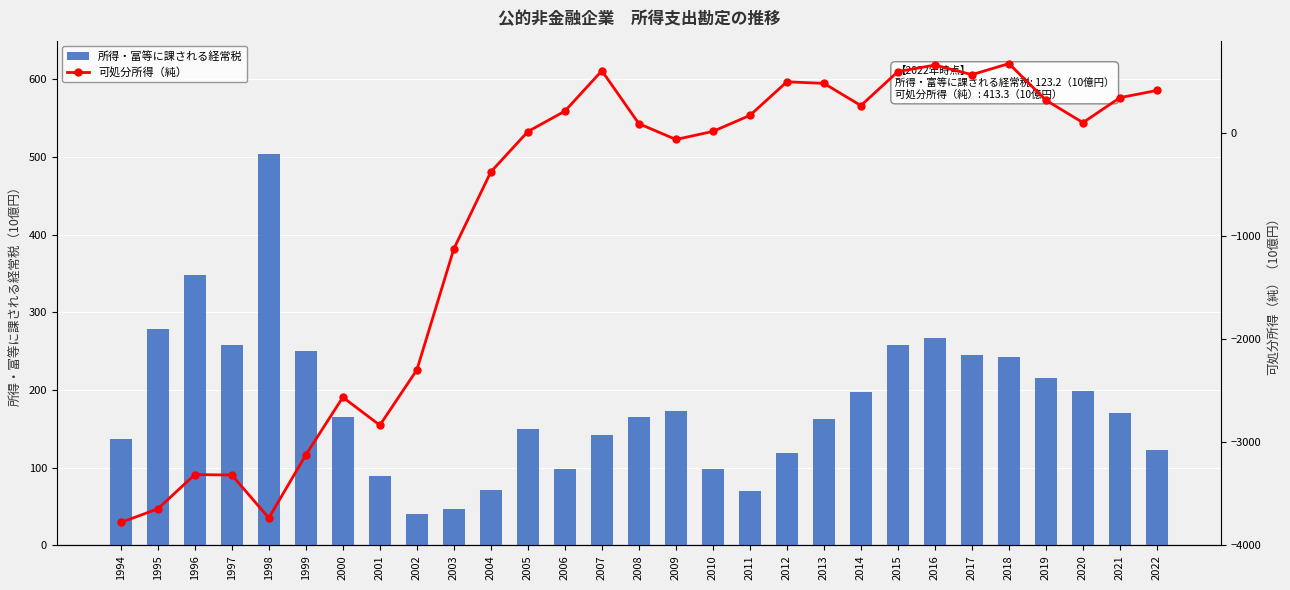

How many data points does each series have?

29